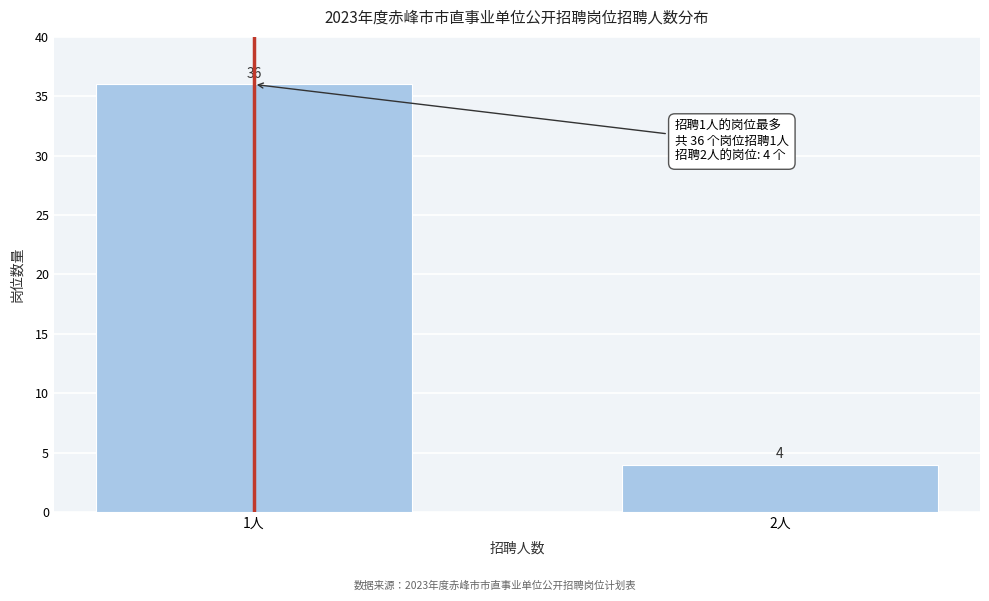

Reading left to right, extract all data points from this chart.

36	4